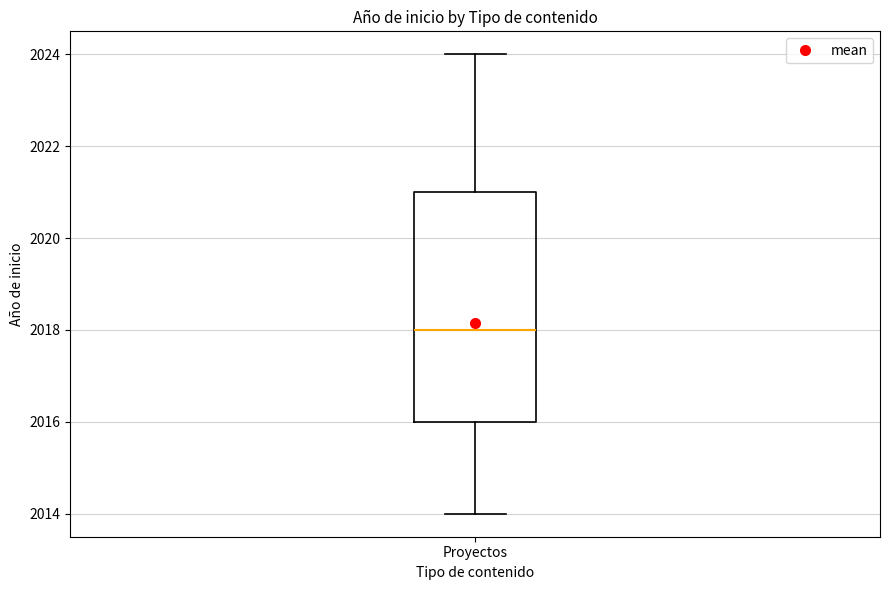

Read this box plot against the y-axis: the position of the median line, the range covered by the box, and the ends of both whiskers. The values are not printed on the chart, so give them approximately, as read against the axis.

median 2018, box 2016 to 2021, whiskers 2014 to 2024